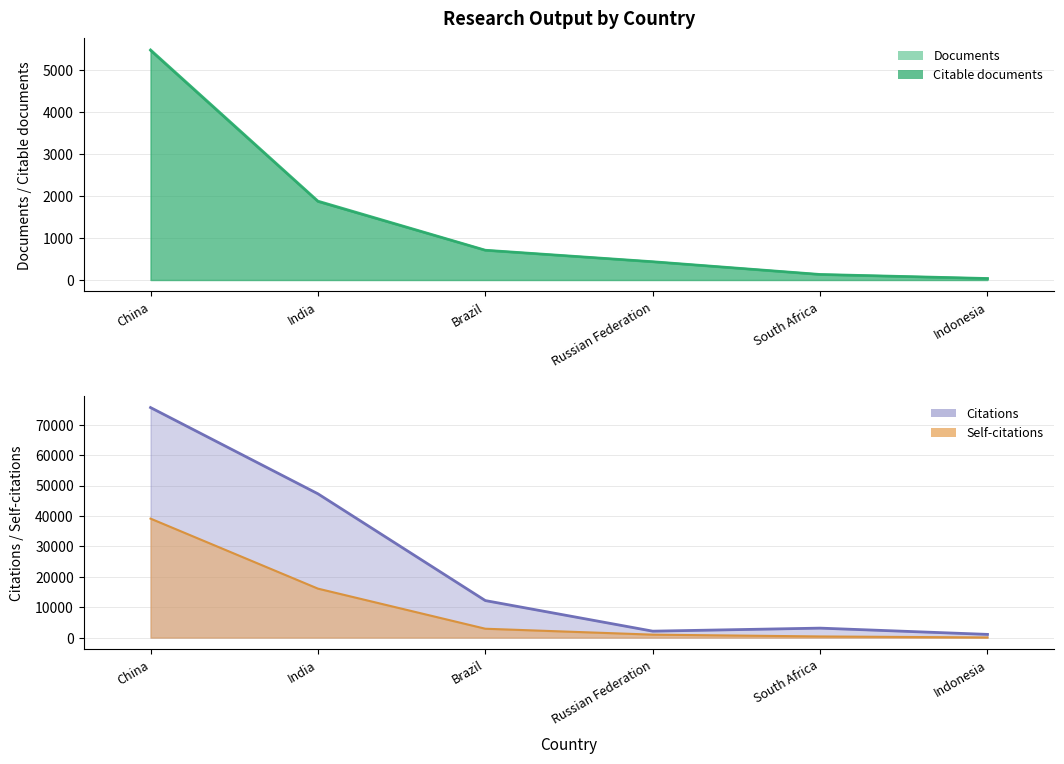

How many distinct data groups are displayed?

4